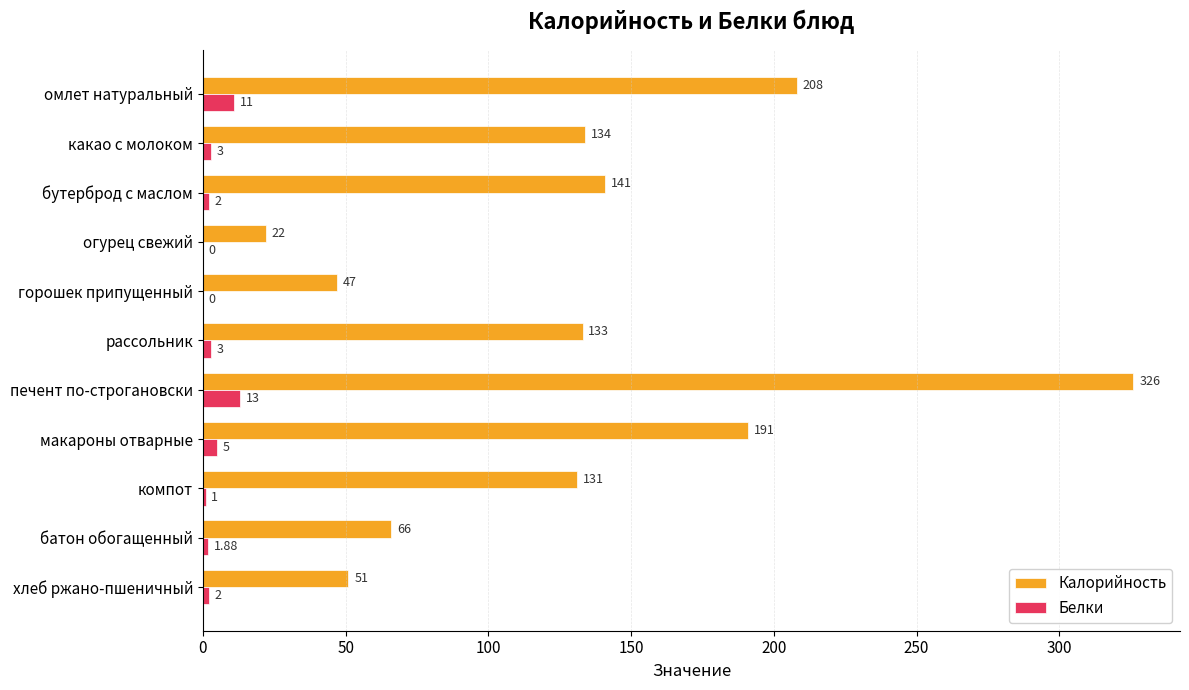

Which series has the largest range (max minus min)?

Калорийность